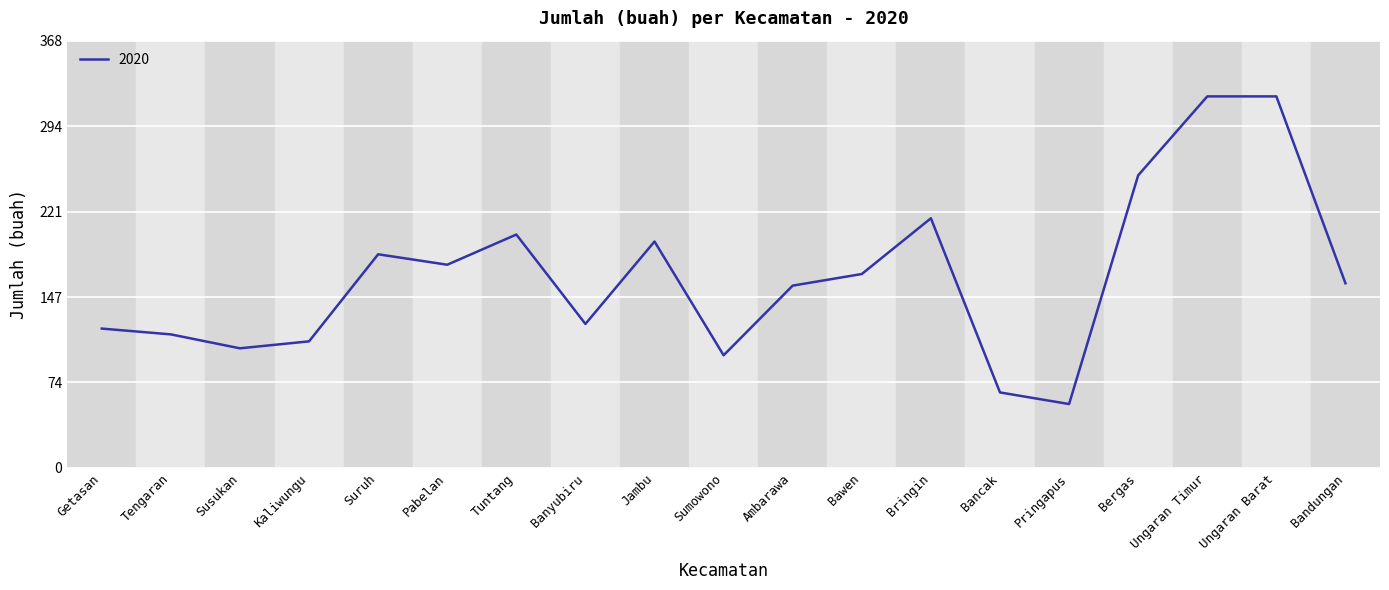

True or false: there are more than 2 points higher than both neighbors.

True